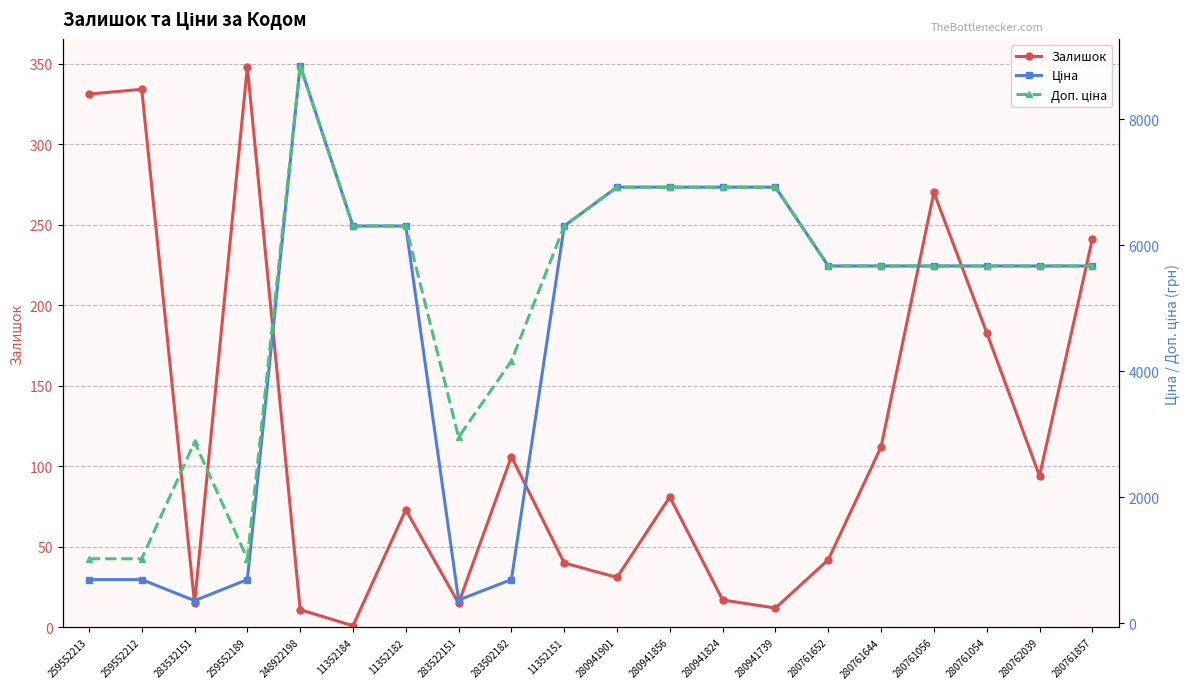

What are all the series names shown in the legend?

Залишок, Ціна, Доп. ціна